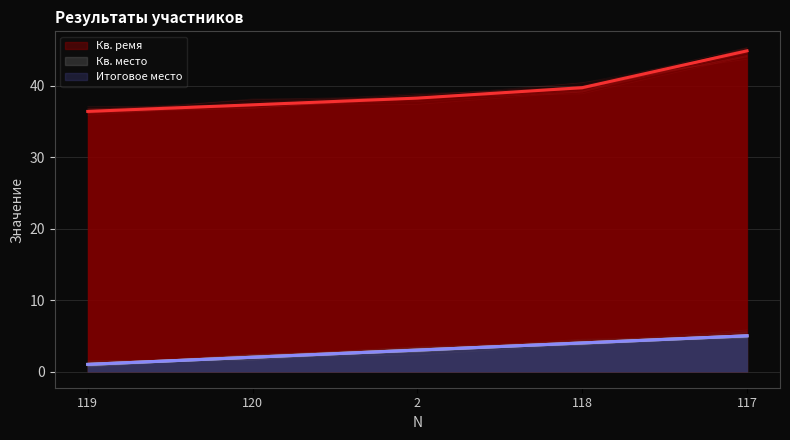

True or false: Итоговое место and Кв. место cross at least once.

False